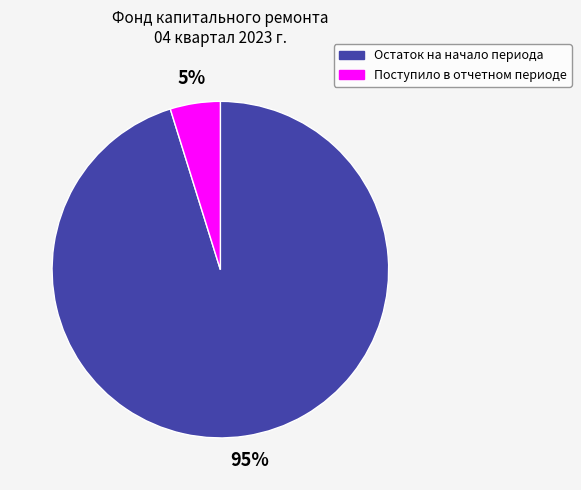

Which slice is the smallest?

Поступило в отчетном периоде